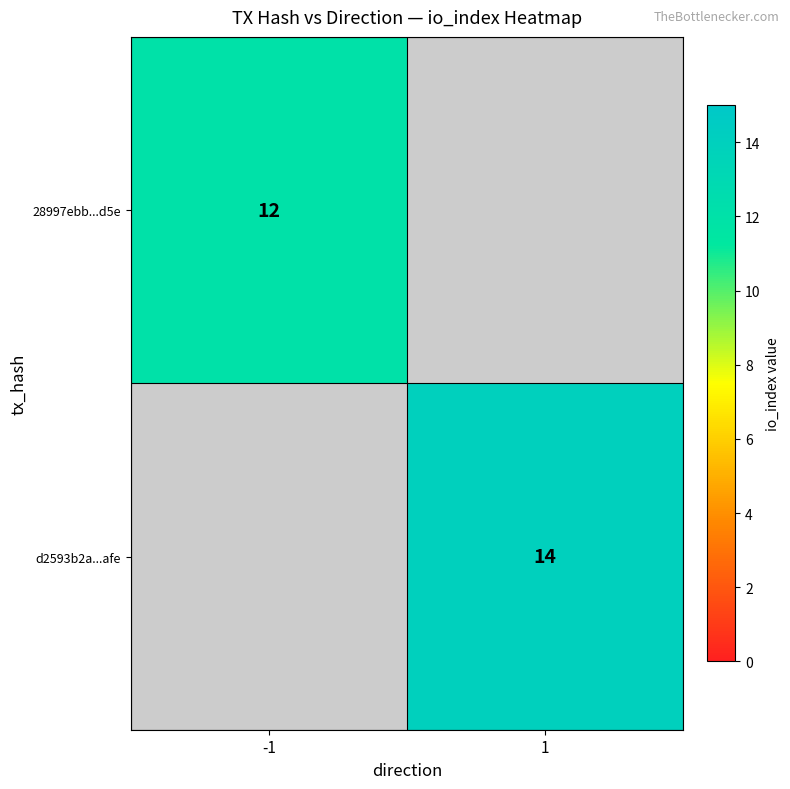

Is the value of d2593b2a...afe at 1 greater than the value of 28997ebb...d5e at -1?

Yes